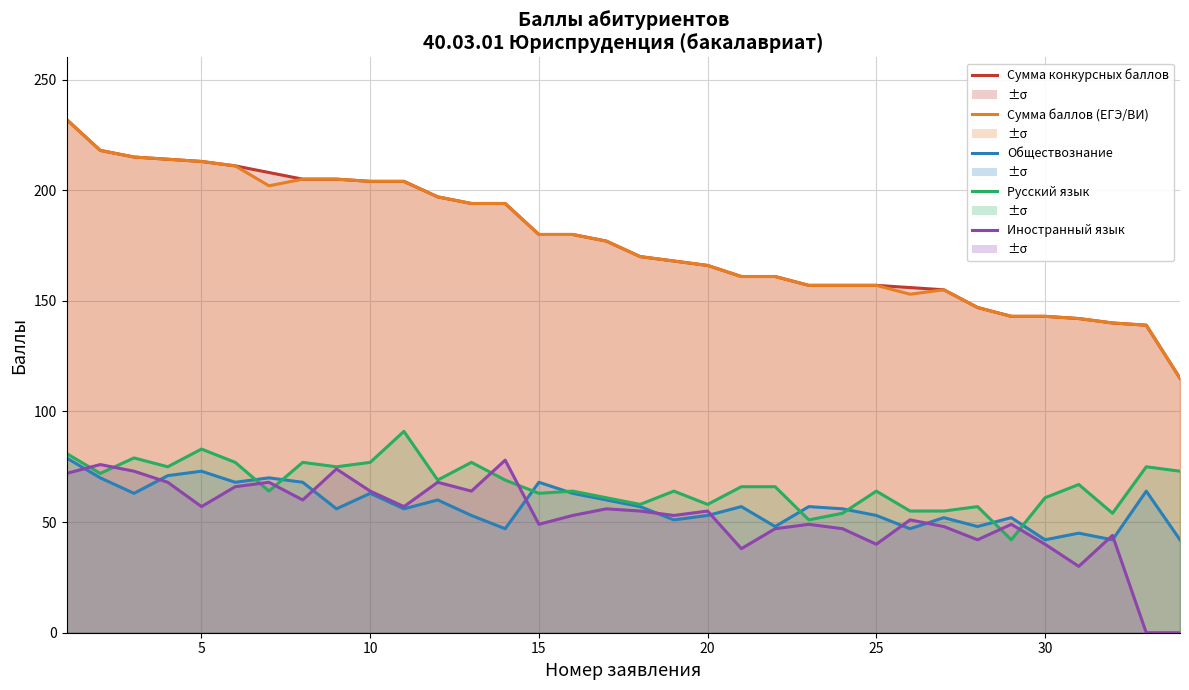

What is the value of the Русский язык point at the 5th from the left?

83